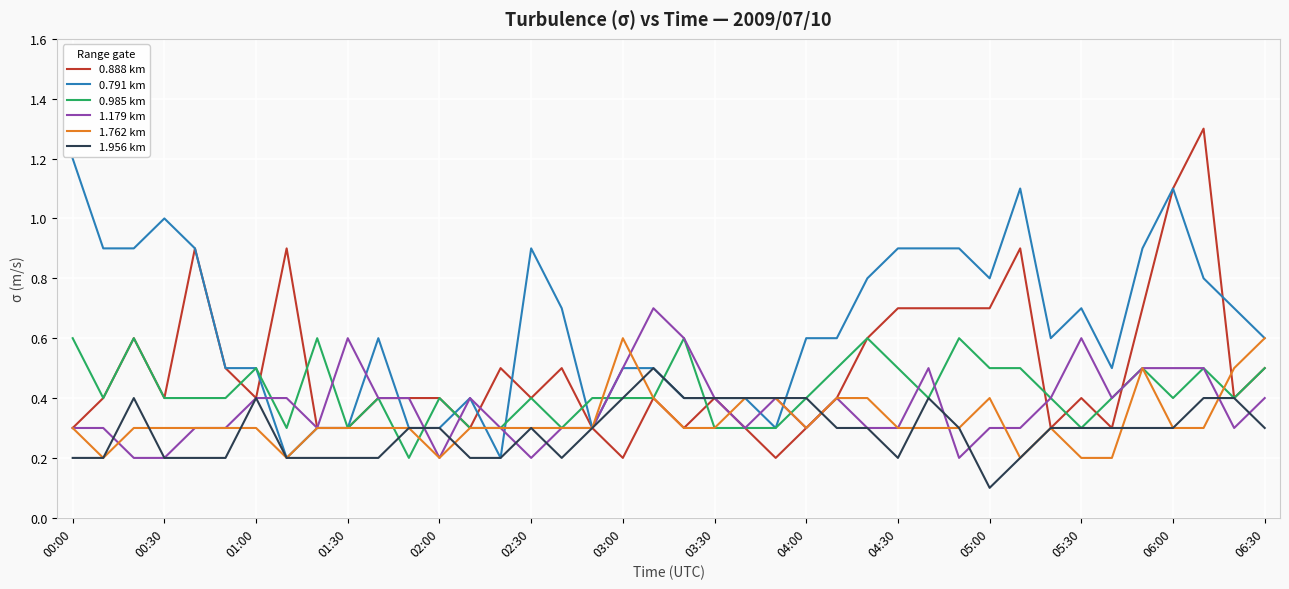

Reading right to left, what are all the values shown in this chart?

0.888 km: 0.5	0.4	1.3	1.1	0.7	0.3	0.4	0.3	0.9	0.7	0.7	0.7	0.7	0.6	0.4	0.3	0.2	0.3	0.4	0.3	0.4	0.2	0.3	0.5	0.4	0.5	0.3	0.4	0.4	0.4	0.3	0.3	0.9	0.4	0.5	0.9	0.4	0.6	0.4	0.3
0.791 km: 0.6	0.7	0.8	1.1	0.9	0.5	0.7	0.6	1.1	0.8	0.9	0.9	0.9	0.8	0.6	0.6	0.3	0.4	0.4	0.4	0.5	0.5	0.3	0.7	0.9	0.2	0.4	0.3	0.3	0.6	0.3	0.3	0.2	0.5	0.5	0.9	1.0	0.9	0.9	1.2
0.985 km: 0.5	0.4	0.5	0.4	0.5	0.4	0.3	0.4	0.5	0.5	0.6	0.4	0.5	0.6	0.5	0.4	0.3	0.3	0.3	0.6	0.4	0.4	0.4	0.3	0.4	0.3	0.3	0.4	0.2	0.4	0.3	0.6	0.3	0.5	0.4	0.4	0.4	0.6	0.4	0.6
1.179 km: 0.4	0.3	0.5	0.5	0.5	0.4	0.6	0.4	0.3	0.3	0.2	0.5	0.3	0.3	0.4	0.3	0.4	0.3	0.4	0.6	0.7	0.5	0.3	0.3	0.2	0.3	0.4	0.2	0.4	0.4	0.6	0.3	0.4	0.4	0.3	0.3	0.2	0.2	0.3	0.3
1.762 km: 0.6	0.5	0.3	0.3	0.5	0.2	0.2	0.3	0.2	0.4	0.3	0.3	0.3	0.4	0.4	0.3	0.4	0.4	0.3	0.3	0.4	0.6	0.3	0.3	0.3	0.3	0.3	0.2	0.3	0.3	0.3	0.3	0.2	0.3	0.3	0.3	0.3	0.3	0.2	0.3
1.956 km: 0.3	0.4	0.4	0.3	0.3	0.3	0.3	0.3	0.2	0.1	0.3	0.4	0.2	0.3	0.3	0.4	0.4	0.4	0.4	0.4	0.5	0.4	0.3	0.2	0.3	0.2	0.2	0.3	0.3	0.2	0.2	0.2	0.2	0.4	0.2	0.2	0.2	0.4	0.2	0.2